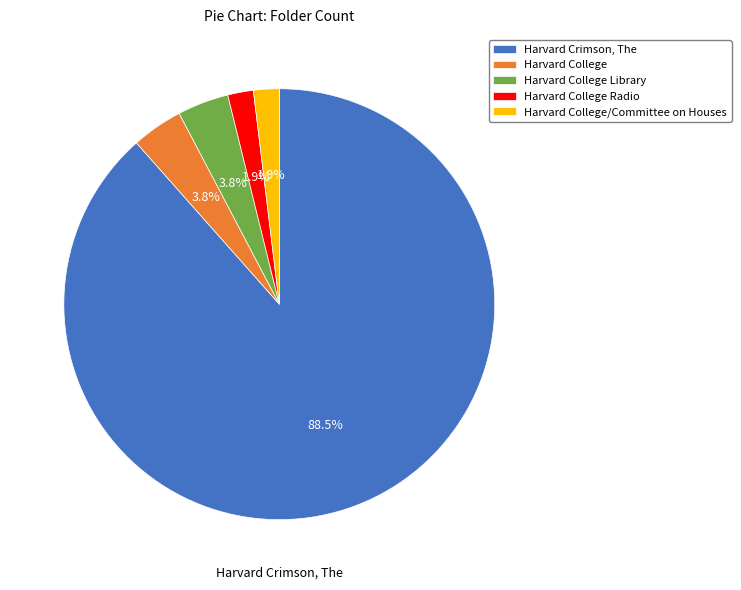

How many slices are in this pie chart?

5